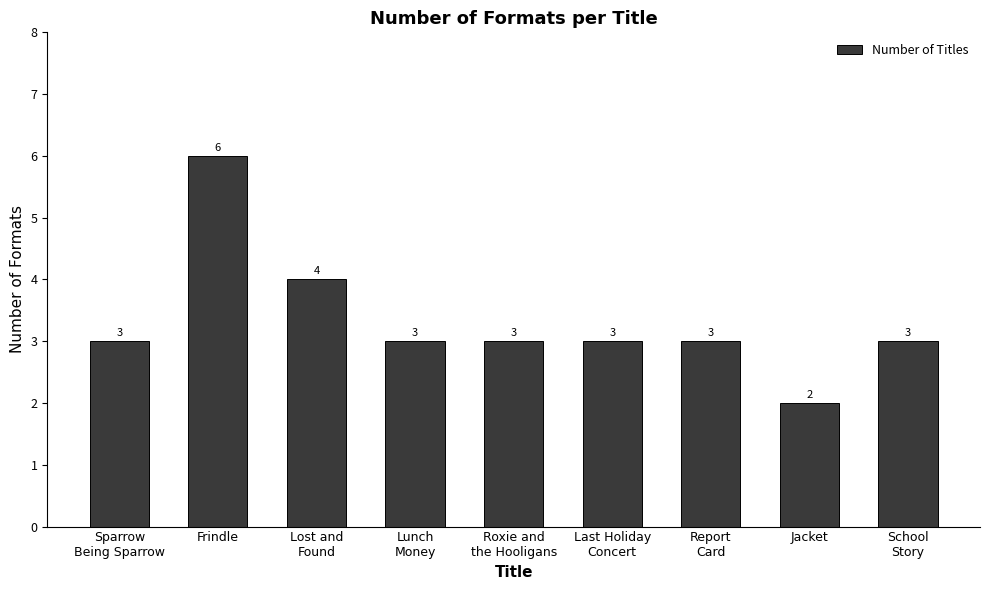

How many categories are shown in the chart?

9